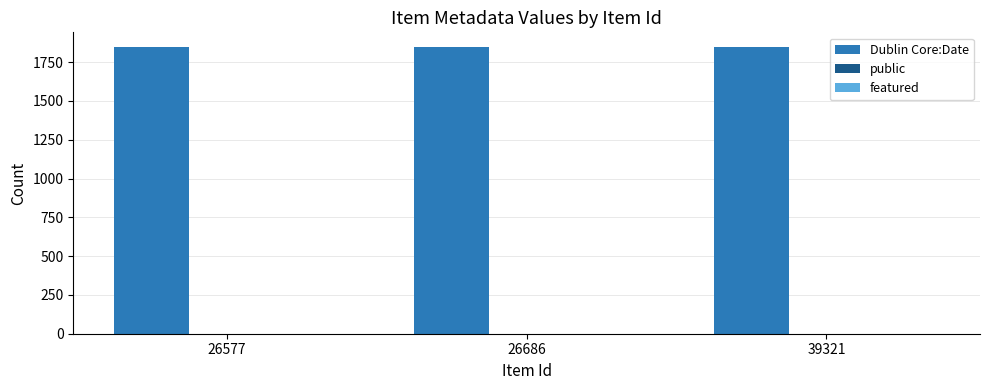

The value of Dublin Core:Date at 26577 is 1850. True or false?

True